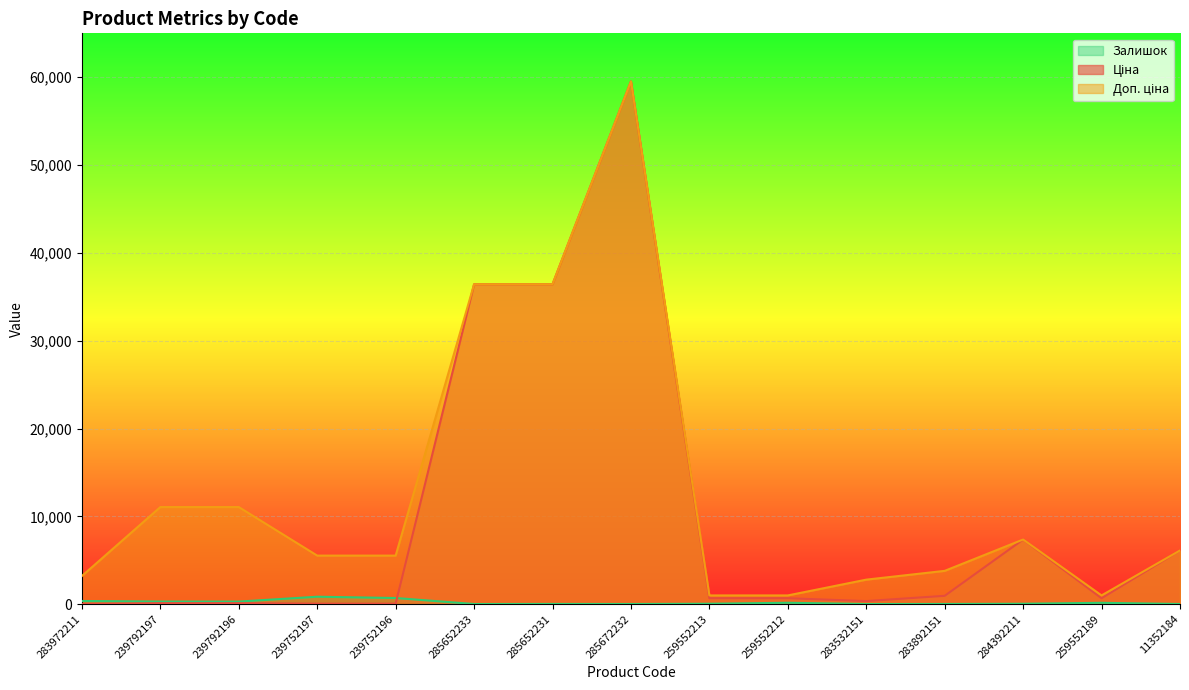

Is it true that Залишок equals 76.6 at 239792196?

False